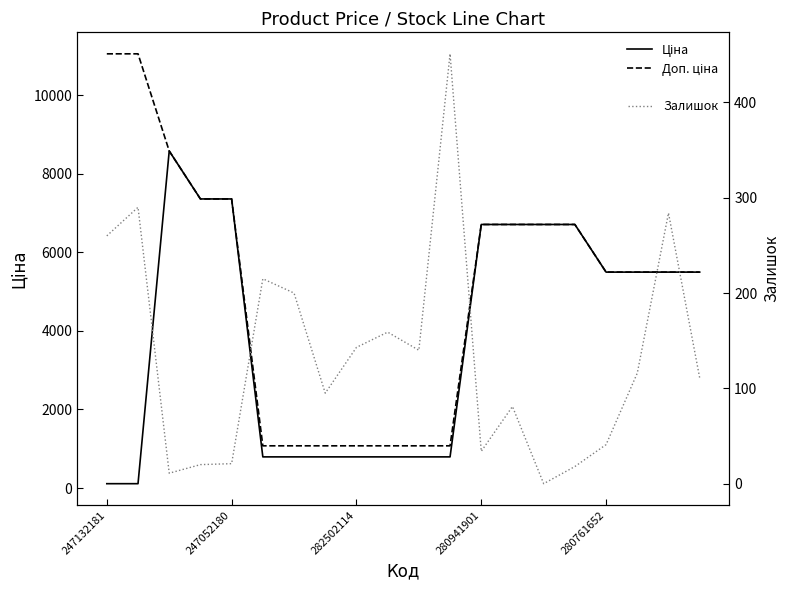

Which series has the largest total across all categories?

Доп. ціна